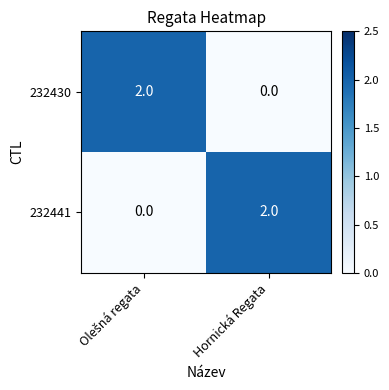

The 232430 series shows -1 at Hornická Regata. True or false?

False